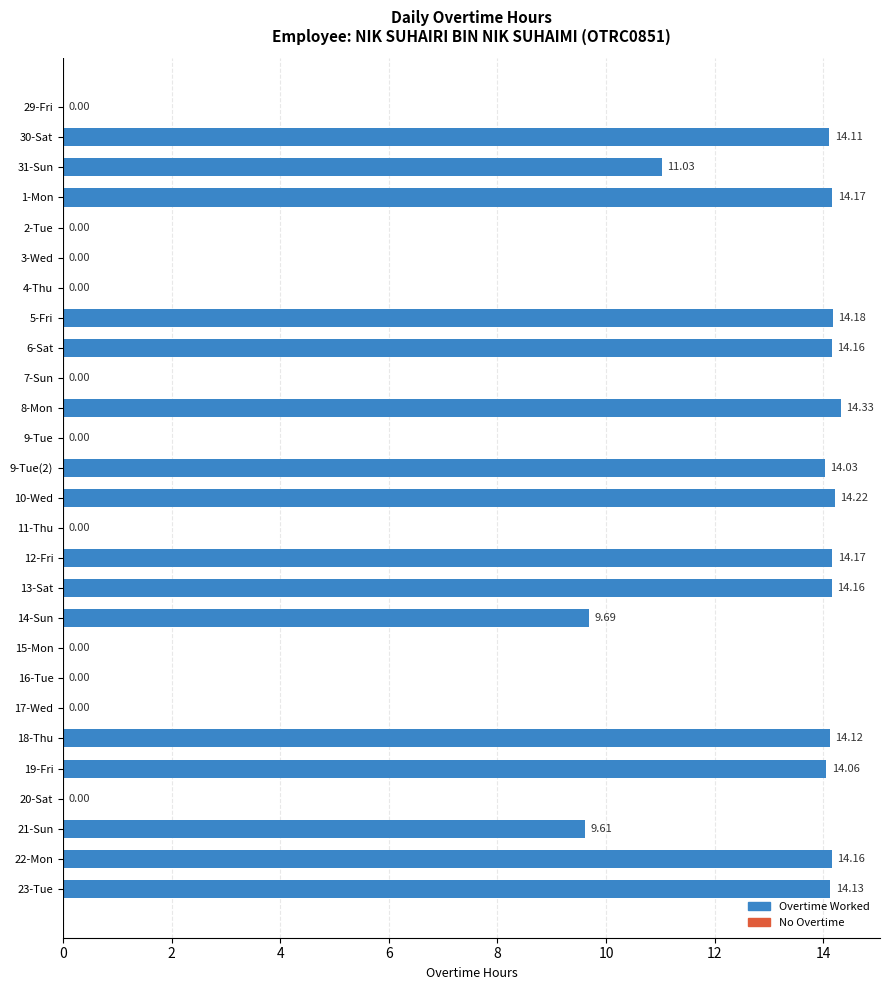

Reading left to right, extract all data points from this chart.

29-Fri=0.0	30-Sat=14.1	31-Sun=11.0	1-Mon=14.2	2-Tue=0.0	3-Wed=0.0	4-Thu=0.0	5-Fri=14.2	6-Sat=14.2	7-Sun=0.0	8-Mon=14.3	9-Tue=0.0	9-Tue(2)=14.0	10-Wed=14.2	11-Thu=0.0	12-Fri=14.2	13-Sat=14.2	14-Sun=9.7	15-Mon=0.0	16-Tue=0.0	17-Wed=0.0	18-Thu=14.1	19-Fri=14.1	20-Sat=0.0	21-Sun=9.6	22-Mon=14.2	23-Tue=14.1